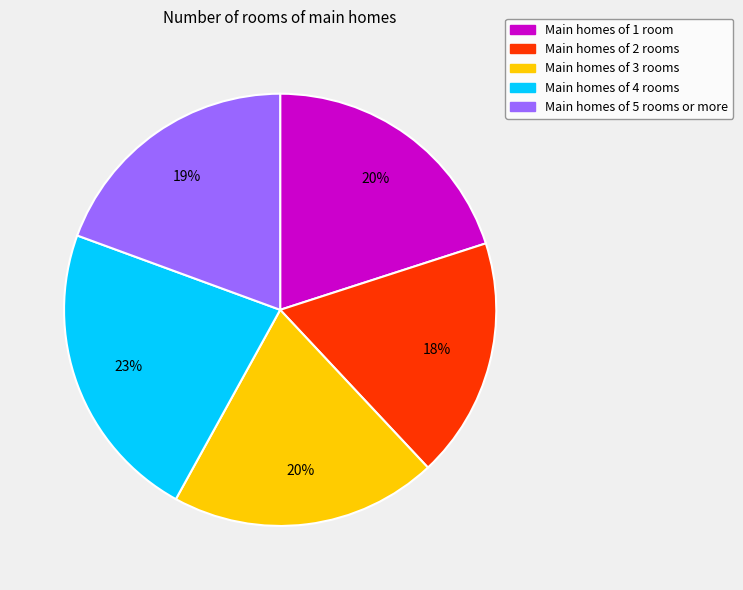

To the nearest percent, what is the difference between the largest and smallest slice percentages?

5%